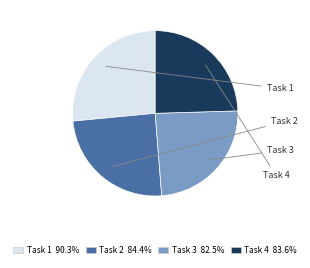

Is there any slice that represents more than half of the pie?

No